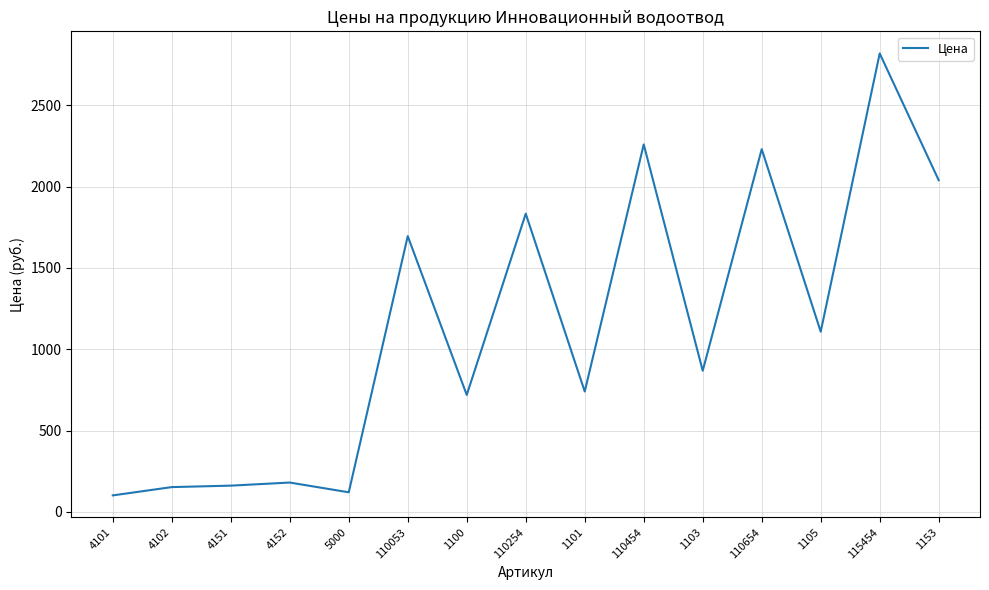

True or false: the data shows 2231 at 110654.

True